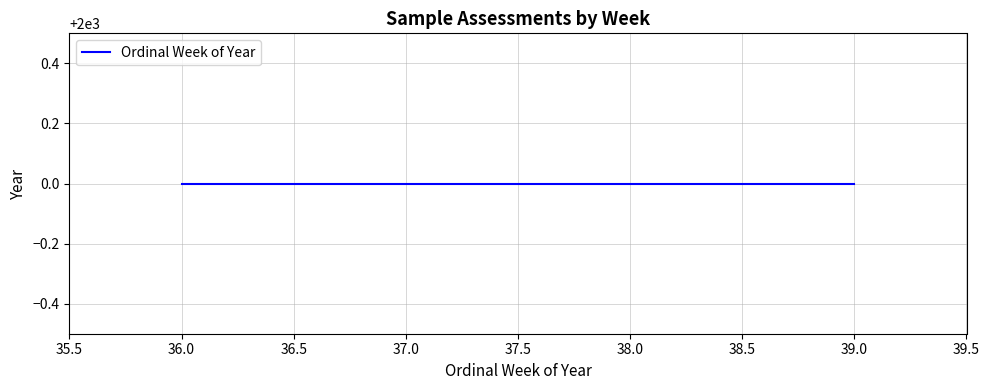

What is the value of the 1st point from the left?

36